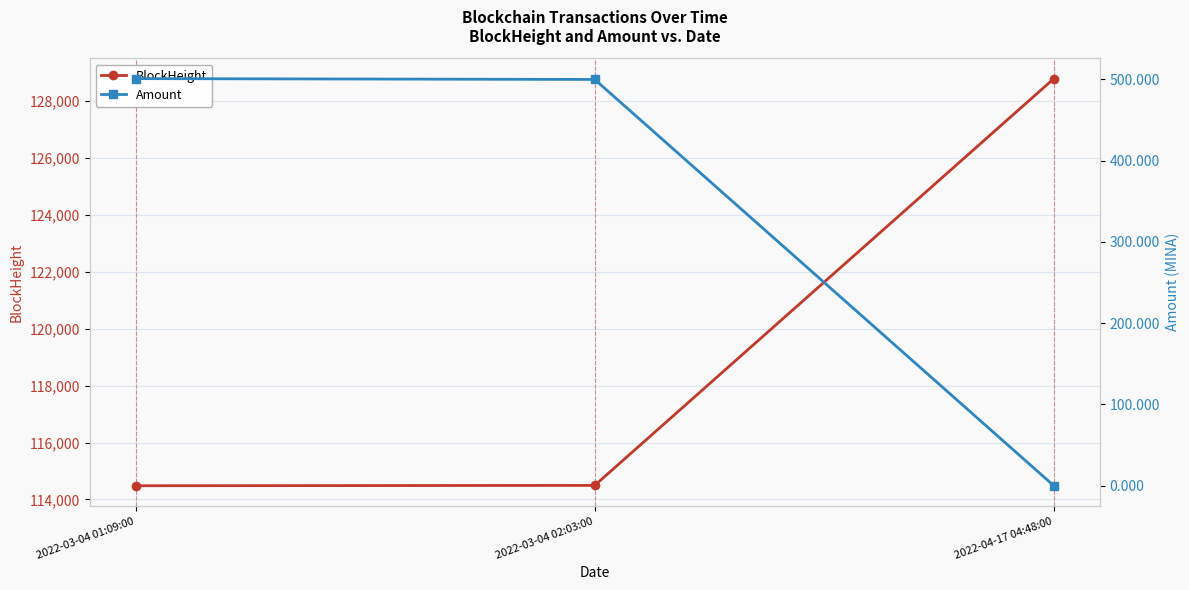

How many data points in BlockHeight are less than 114492?

1